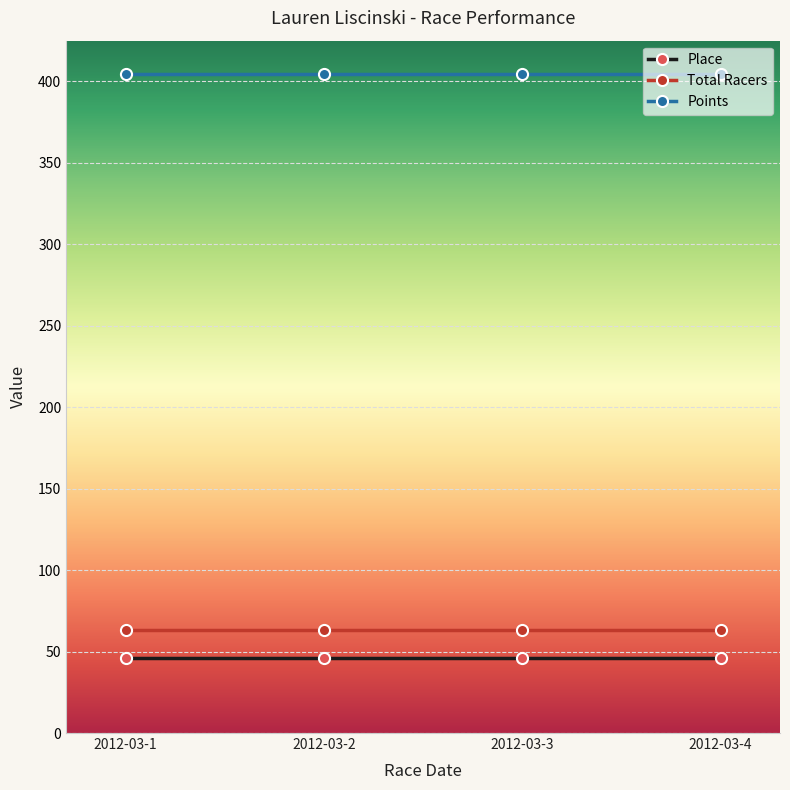

What is the spread (max minus min) of values at 2012-03-3?

358.6